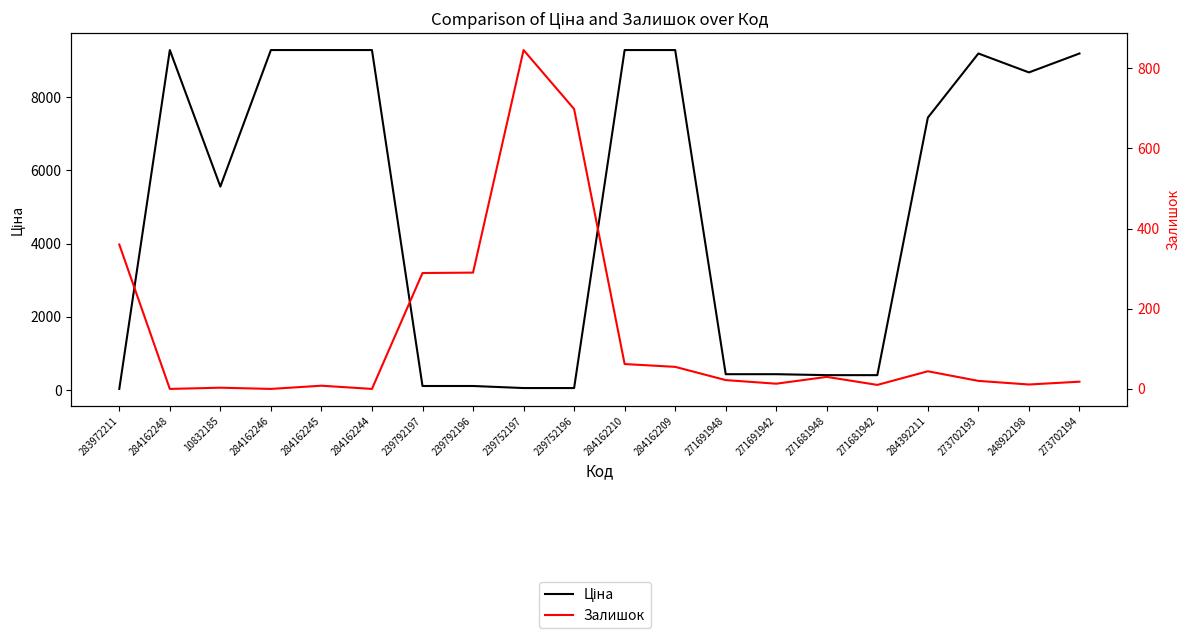

How many lines are shown in the chart?

2